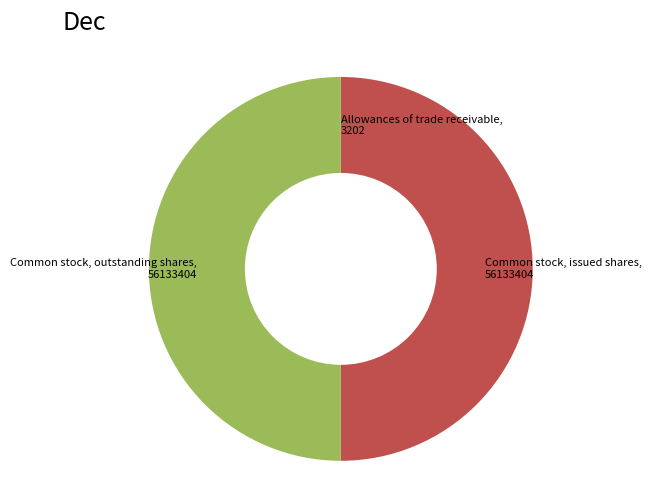

Which category has the smallest portion of the pie?

Allowances of trade receivable